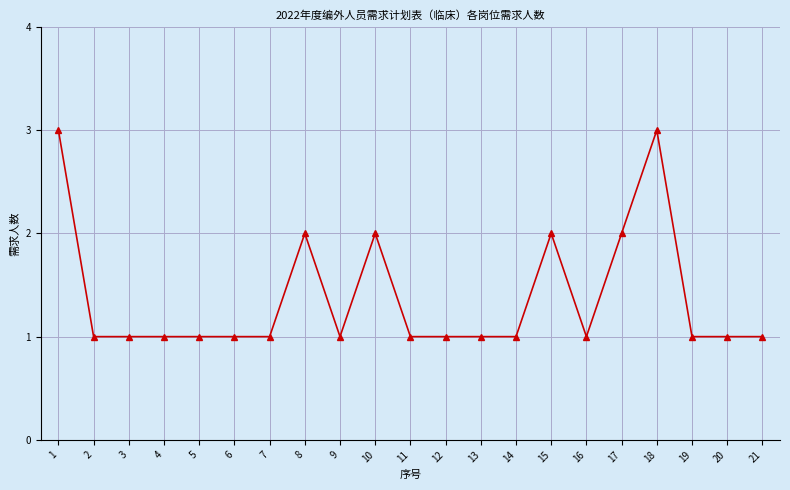

What is the maximum value shown in the chart?

3